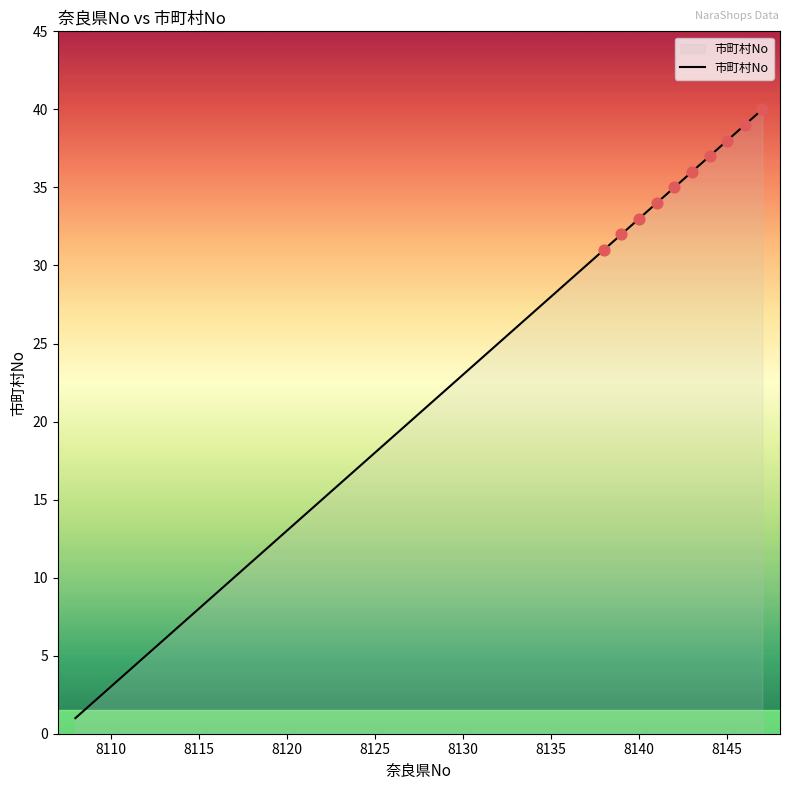

What is the greatest value displayed?

40